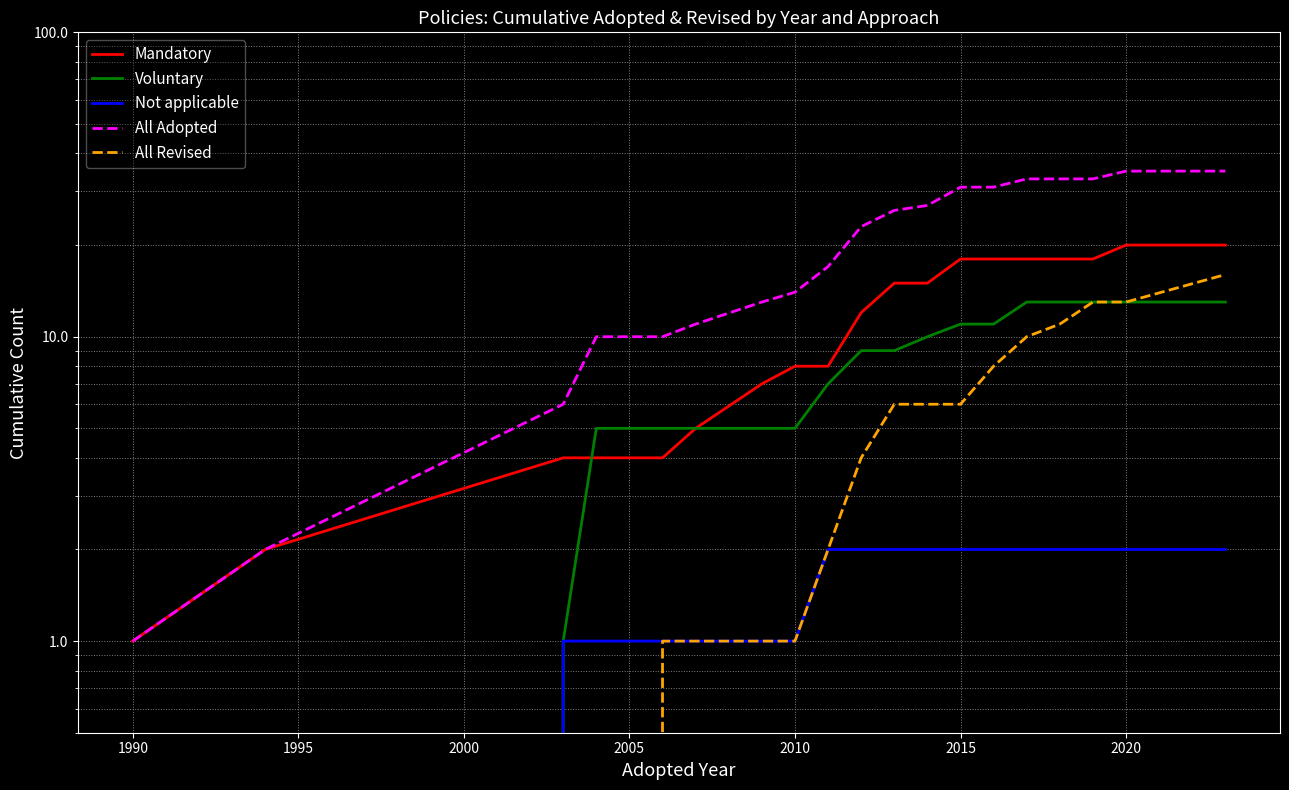

How many values in the All Adopted series are below 23?

9